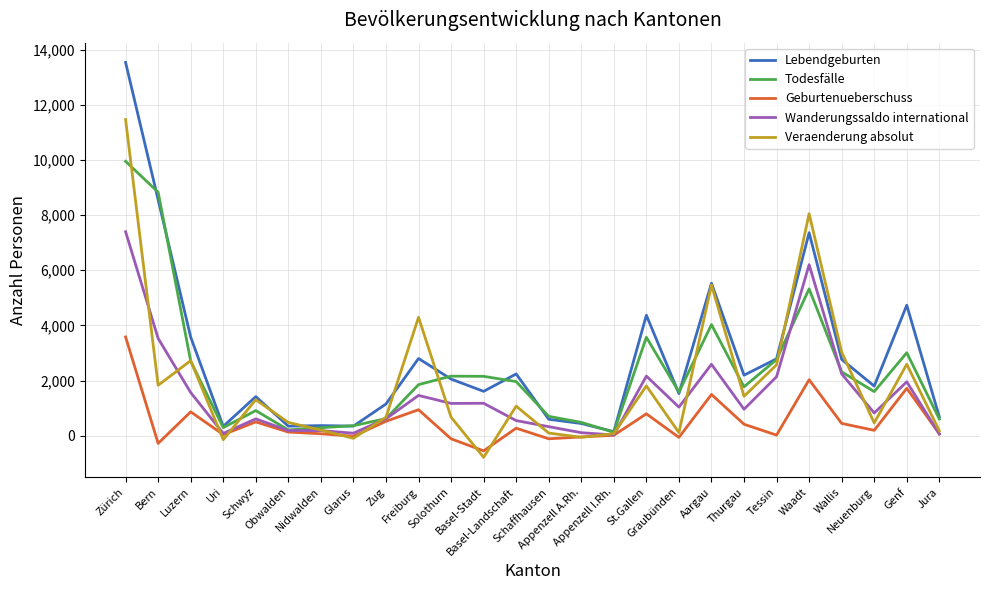

Rank the series by their average value, from highest to lowest.

Lebendgeburten, Todesfälle, Veraenderung absolut, Wanderungssaldo international, Geburtenueberschuss